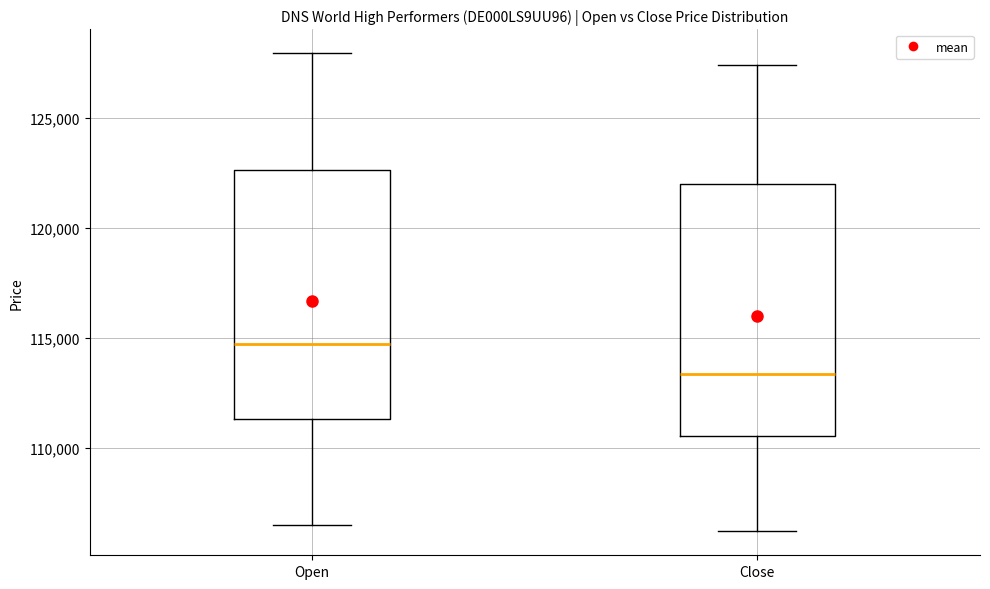

Which box has the highest median line?

Open